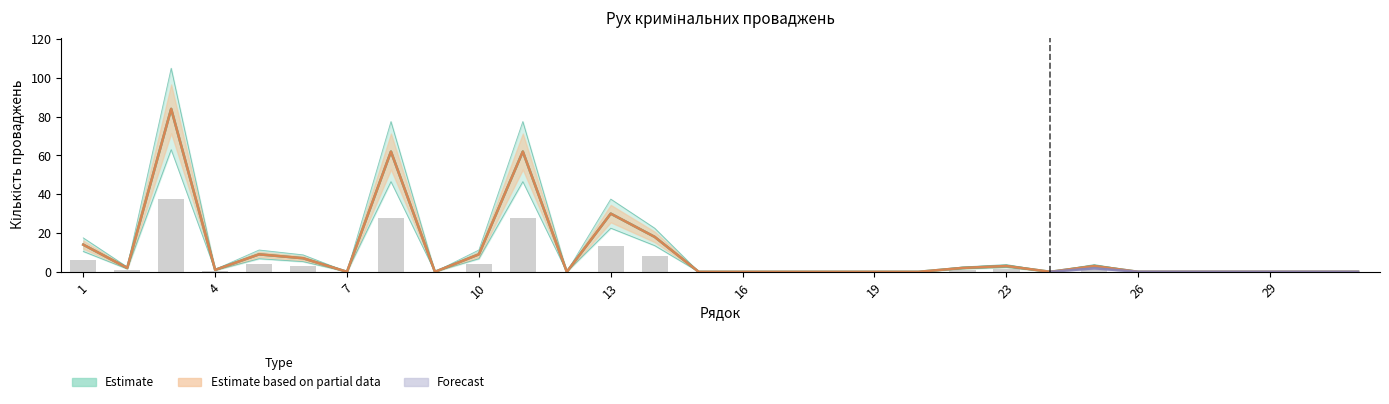

What is the difference between the Усього values at 3 and 10?

75